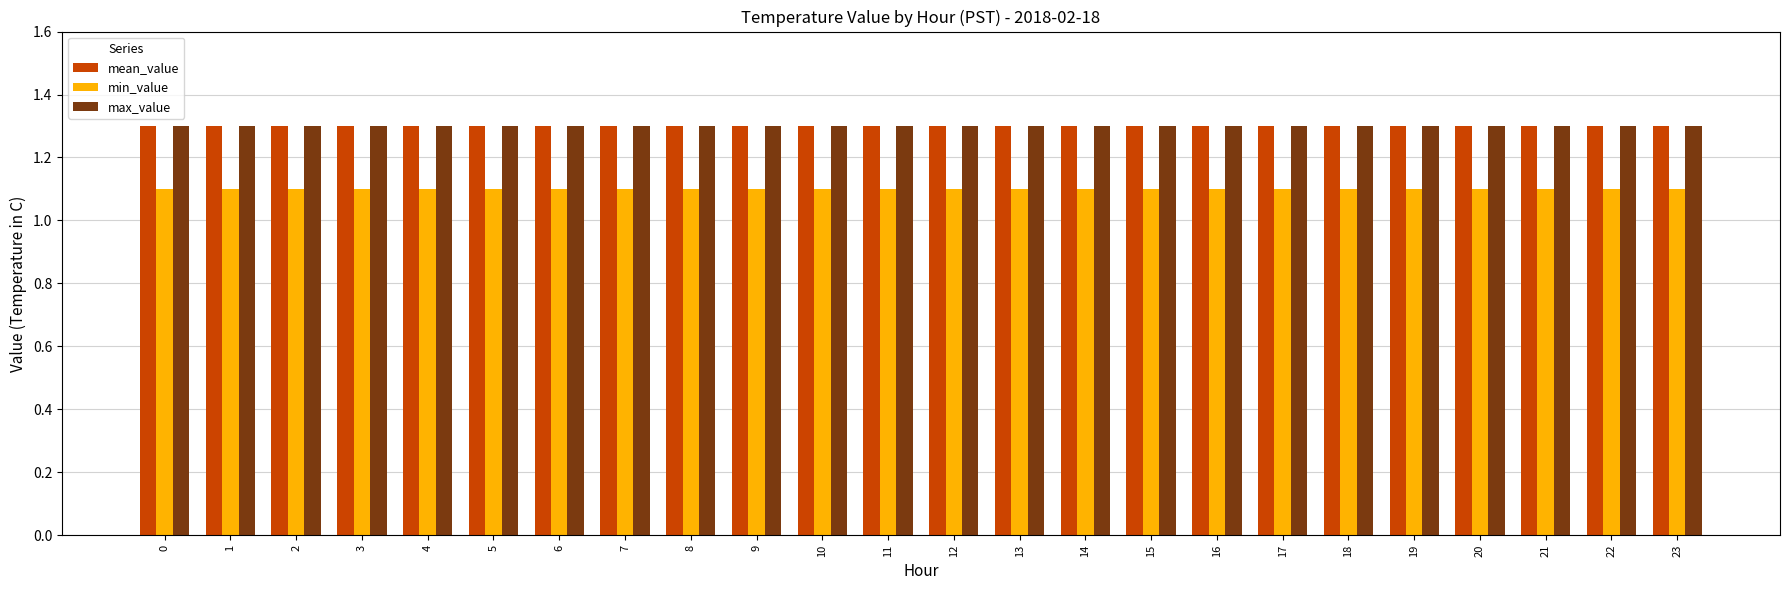

The mean_value series shows 1.3 at 7. True or false?

True